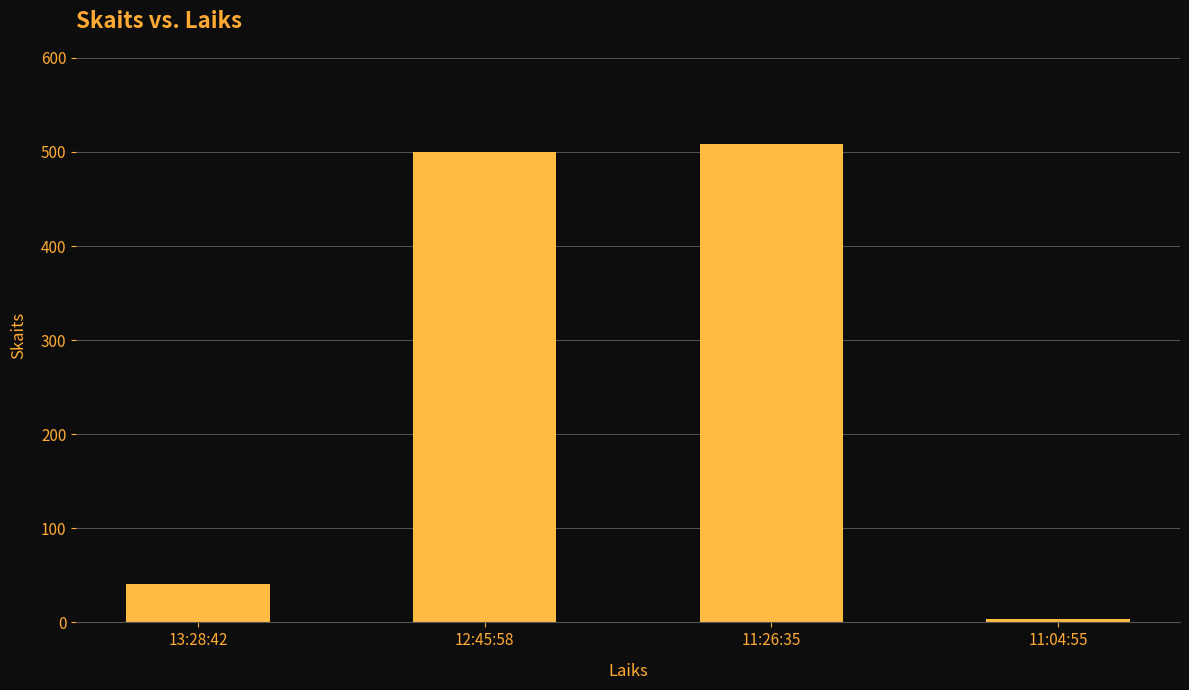

What is the label of the 3rd bar from the left?

11:26:35